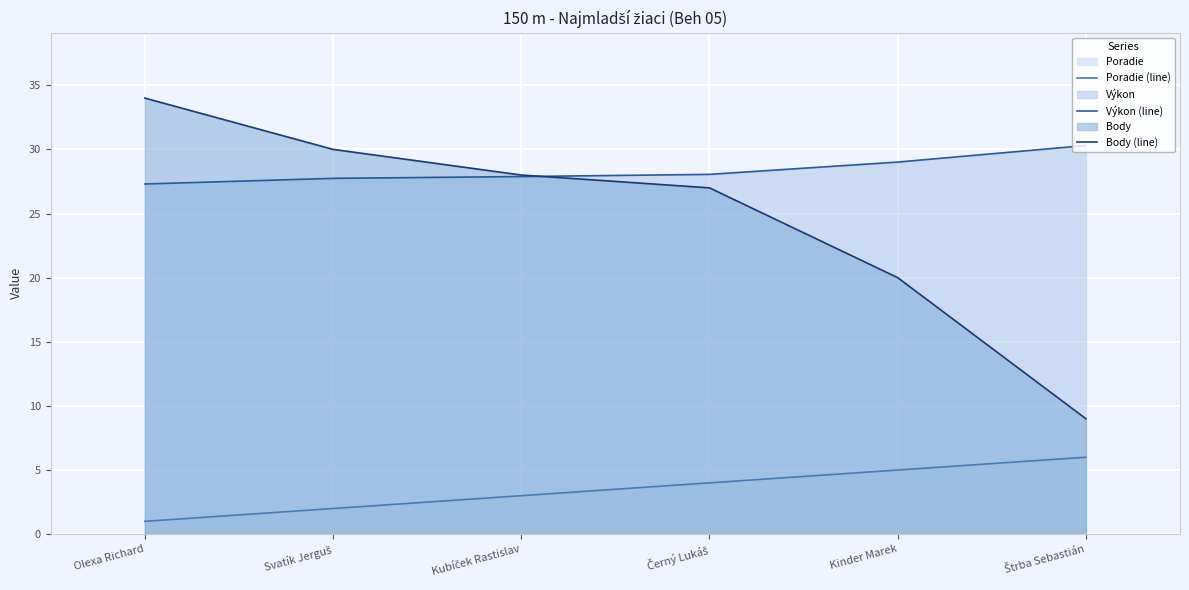

What position from the left is Kinder Marek?

5